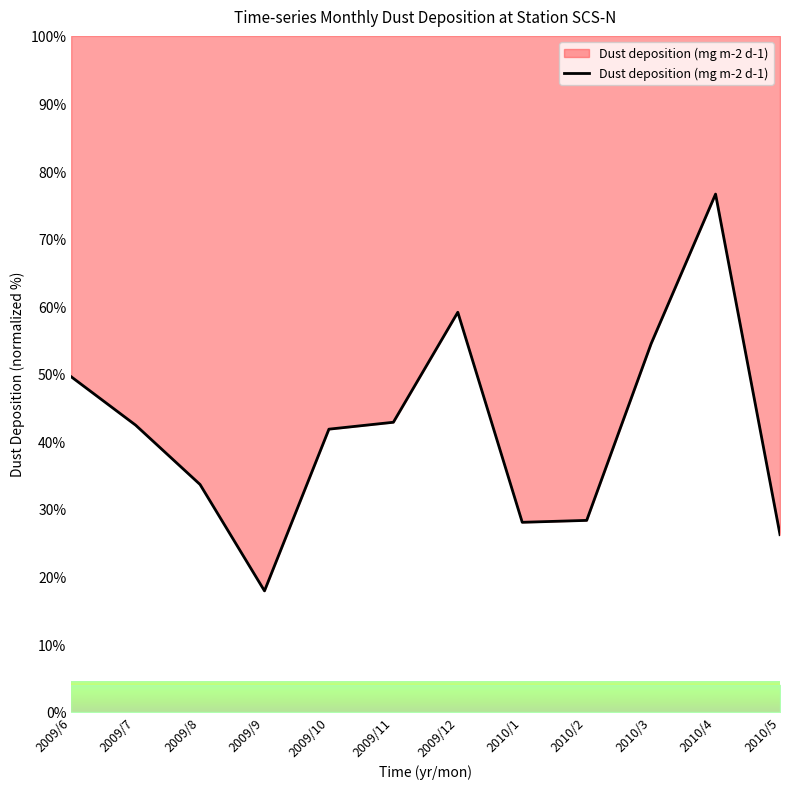

List the labels in order of value, largest first.

2010/4, 2009/12, 2010/3, 2009/6, 2009/11, 2009/7, 2009/10, 2009/8, 2010/2, 2010/1, 2010/5, 2009/9